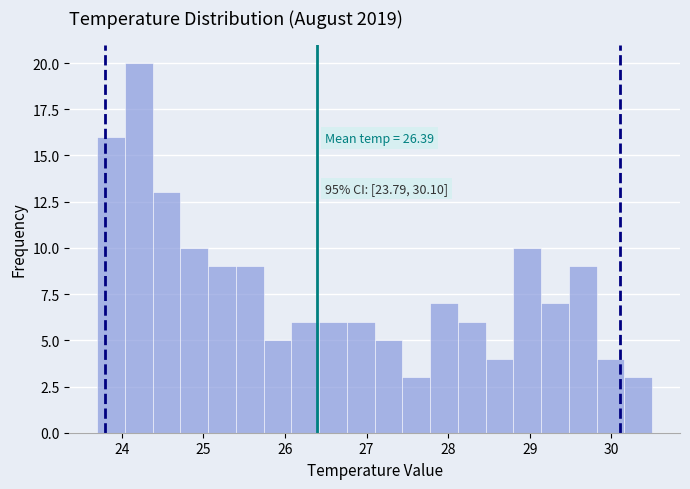

Around what value on the x-axis is the tallest bar? Give the approximate position of its centre, as read against the axis.

24.2